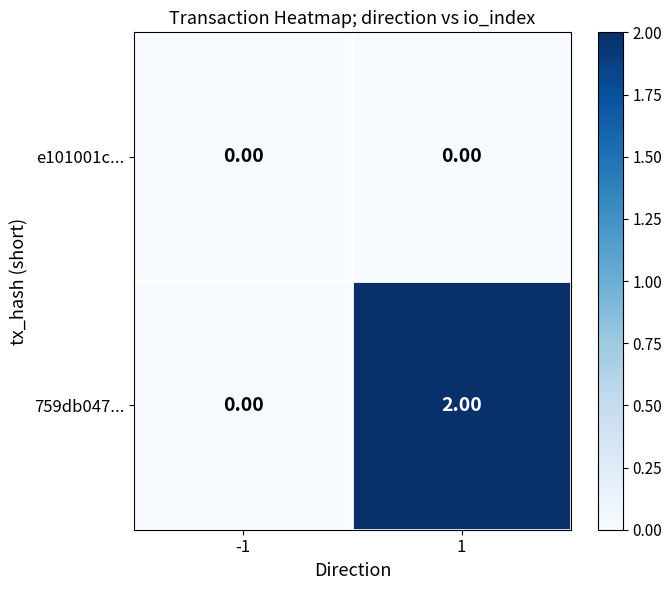

Which series has the widest spread of values?

759db047...